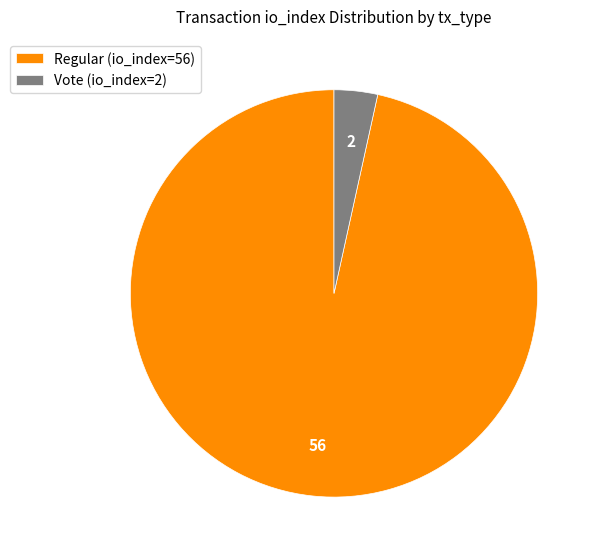

Combined, do Vote (io_index=2) and Regular (io_index=56) account for over 50%?

Yes